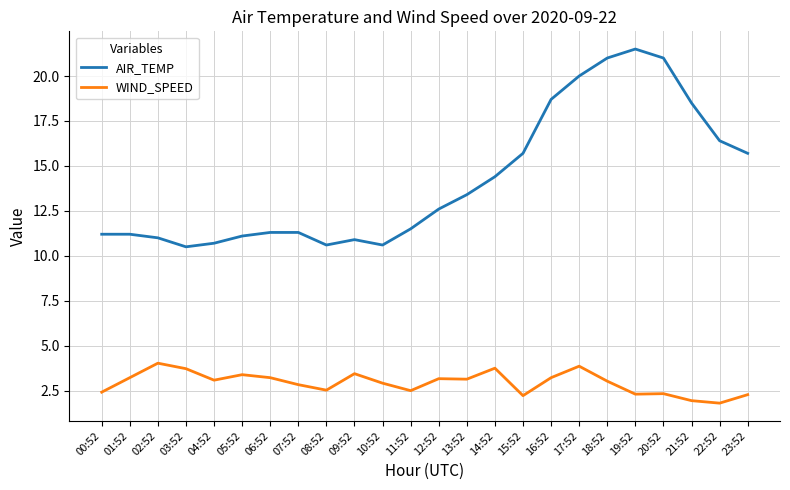

At 05:52, list the series in order from smallest to largest.

WIND_SPEED, AIR_TEMP